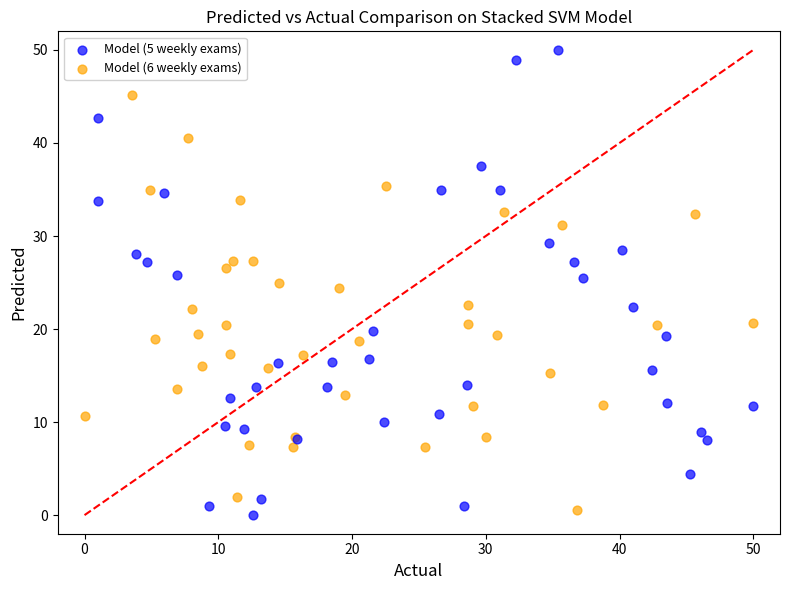

Which series has the largest Y range (max minus min)?

Model (5 weekly exams)